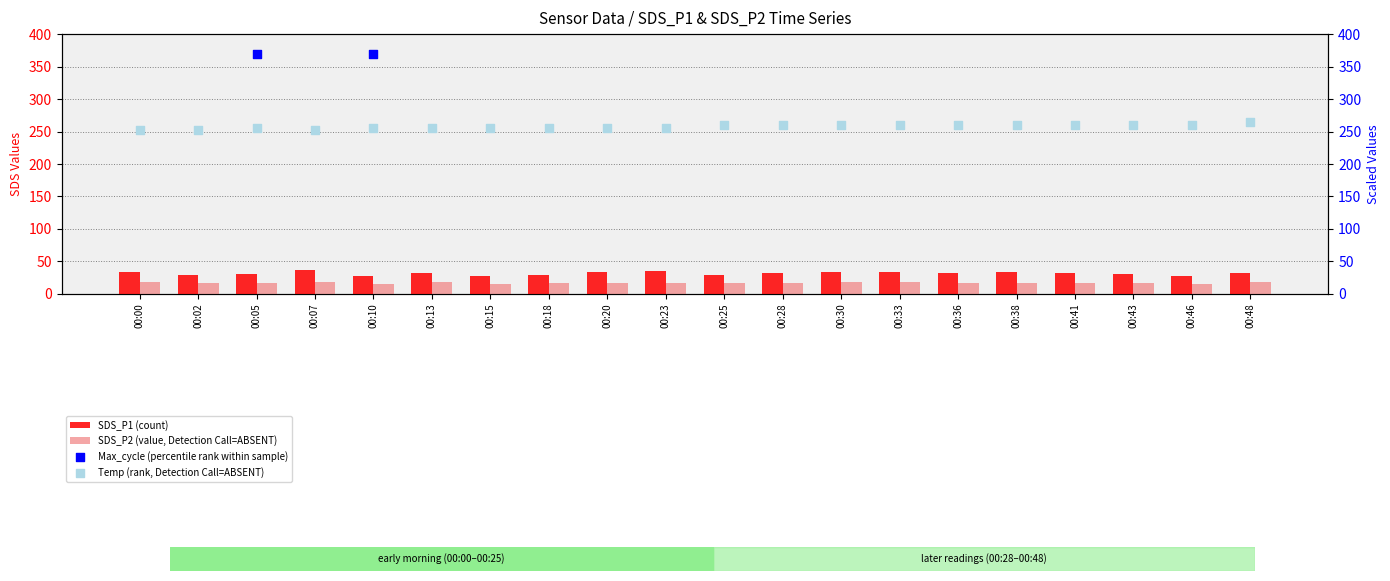

What are all the series names shown in the legend?

SDS_P1 (count), SDS_P2 (value, Detection Call=ABSENT), Max_cycle (percentile rank within sample), Temp (rank, Detection Call=ABSENT)